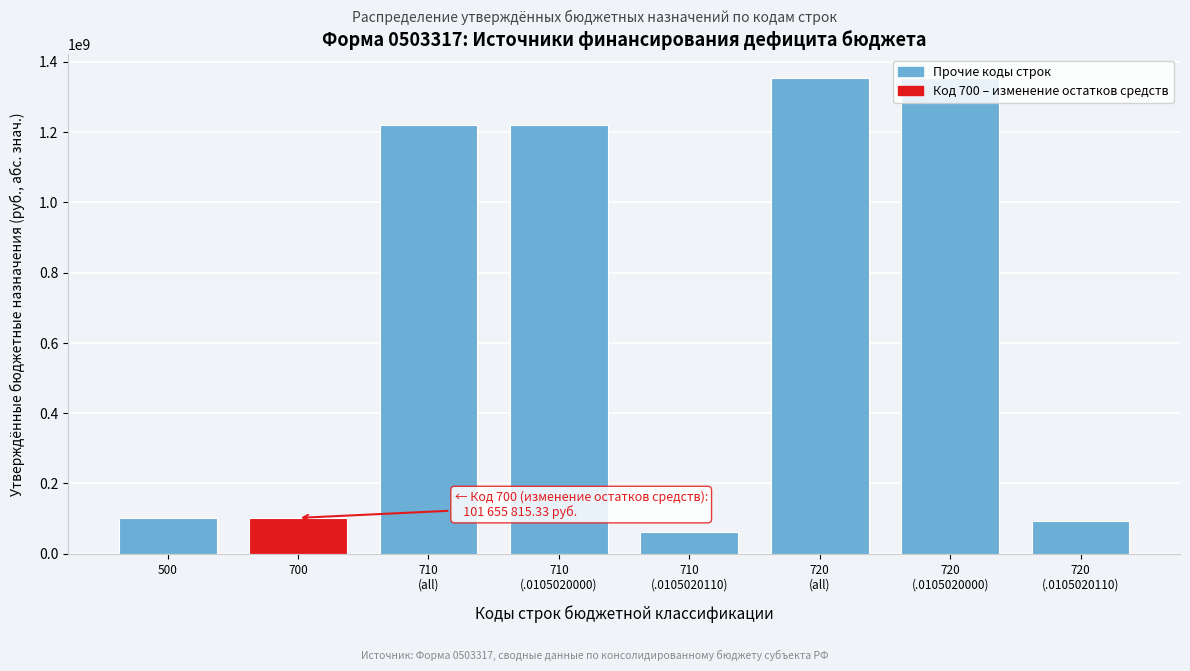

What is the value of the 4th bar from the left?

1219227461.3